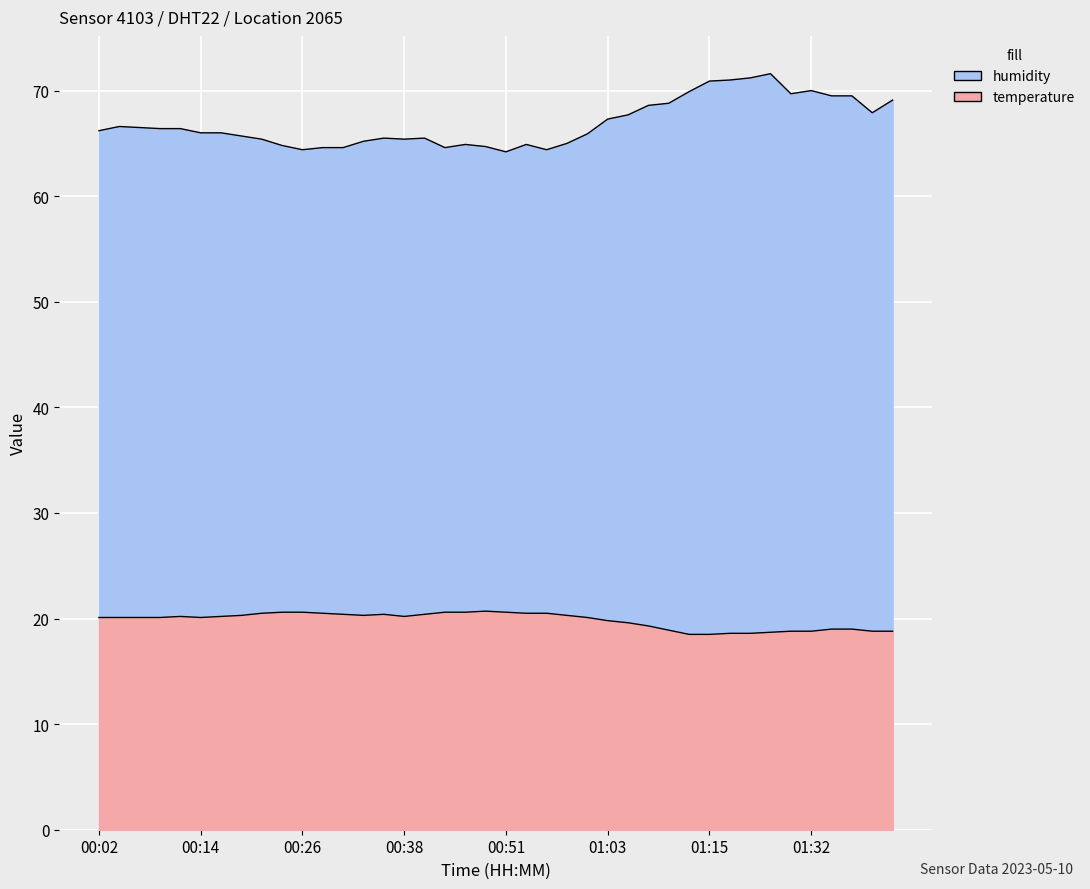

What is the sum of all temperature values?

792.7